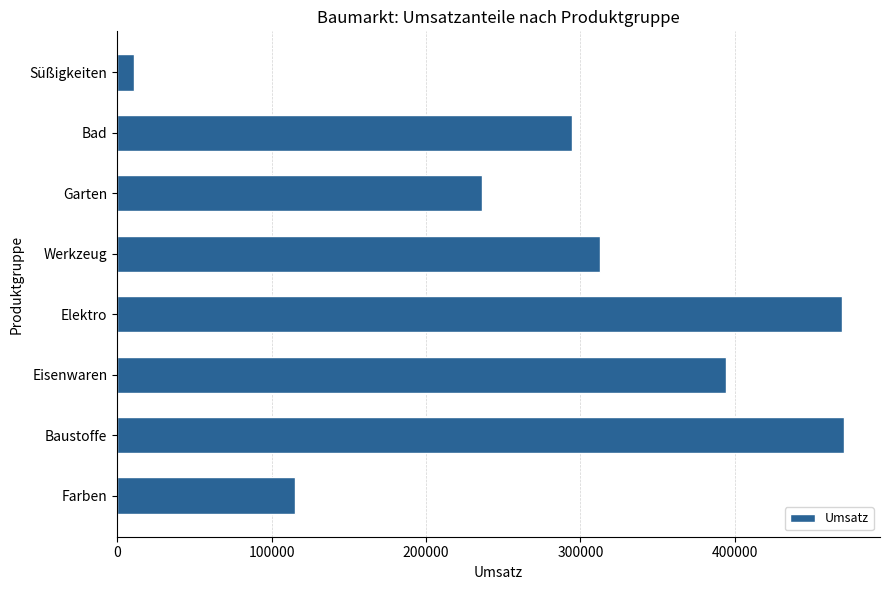

What is the smallest value displayed?

11025